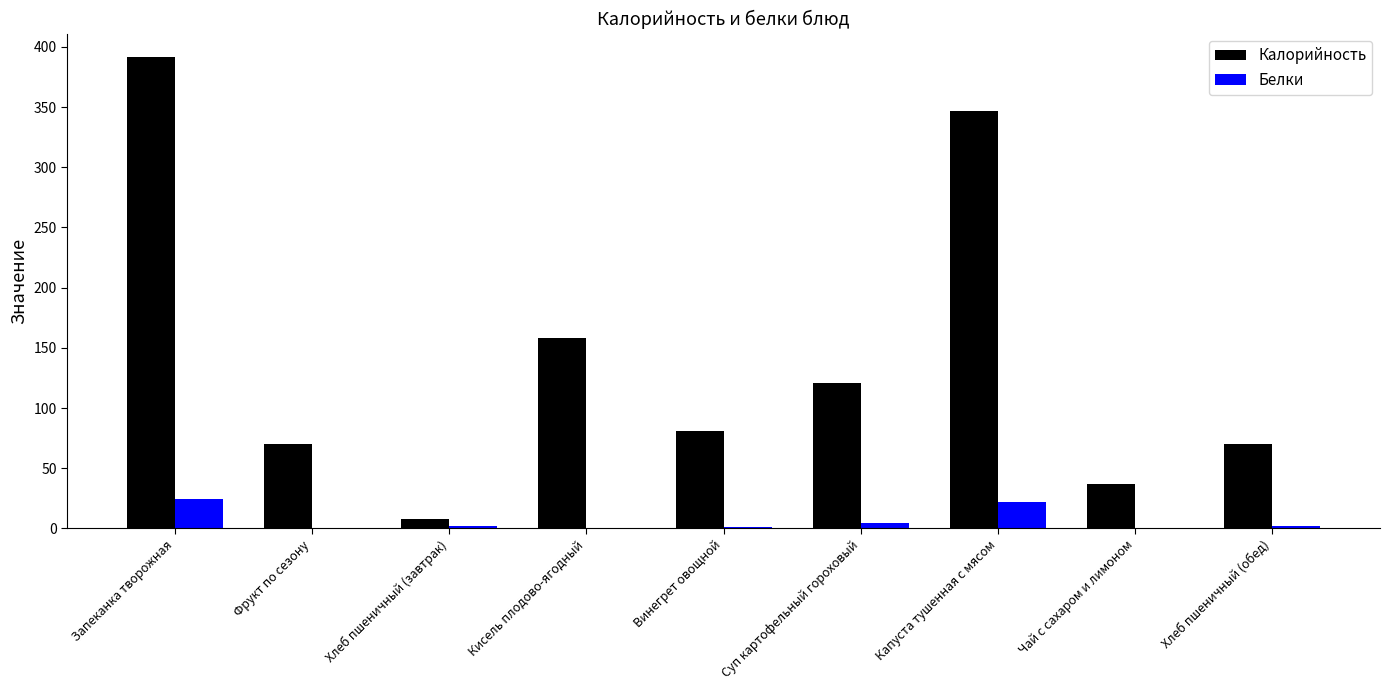

Is the value of Калорийность at Запеканка творожная greater than the value of Белки at Чай с сахаром и лимоном?

Yes